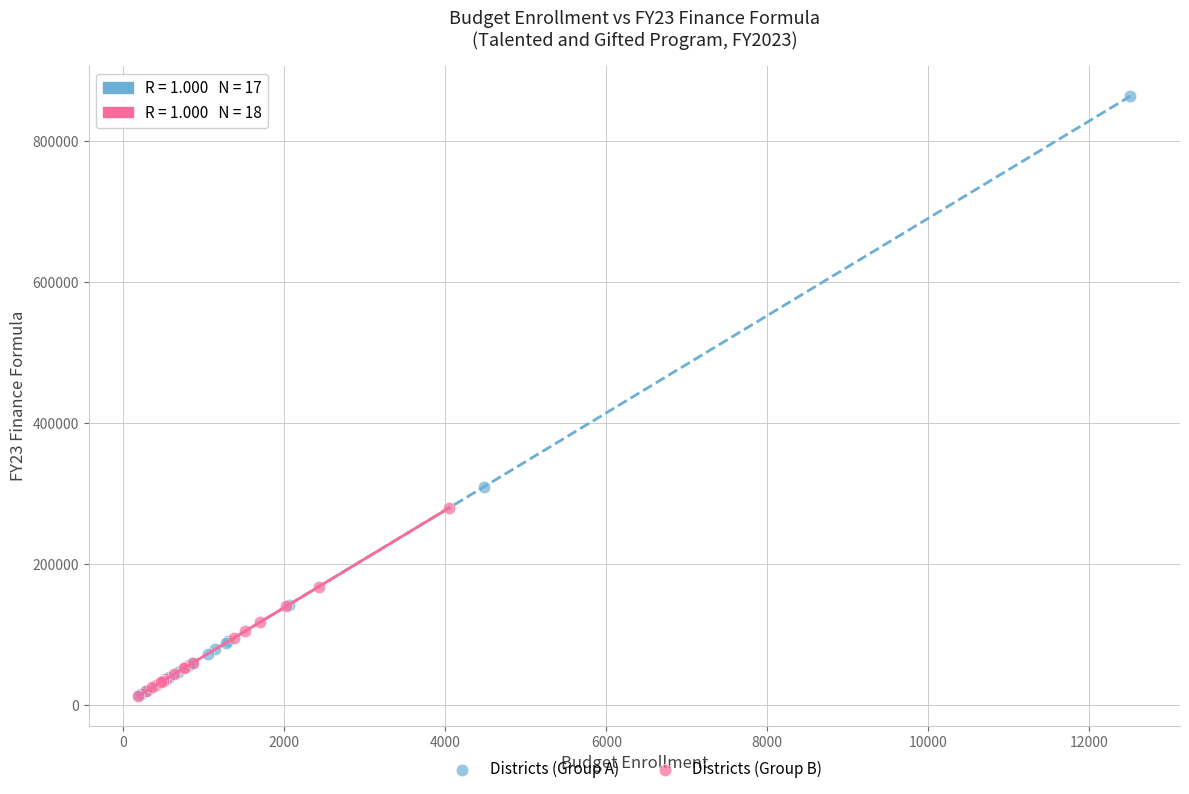

Which series contains the highest Y value?

Districts (Group A)